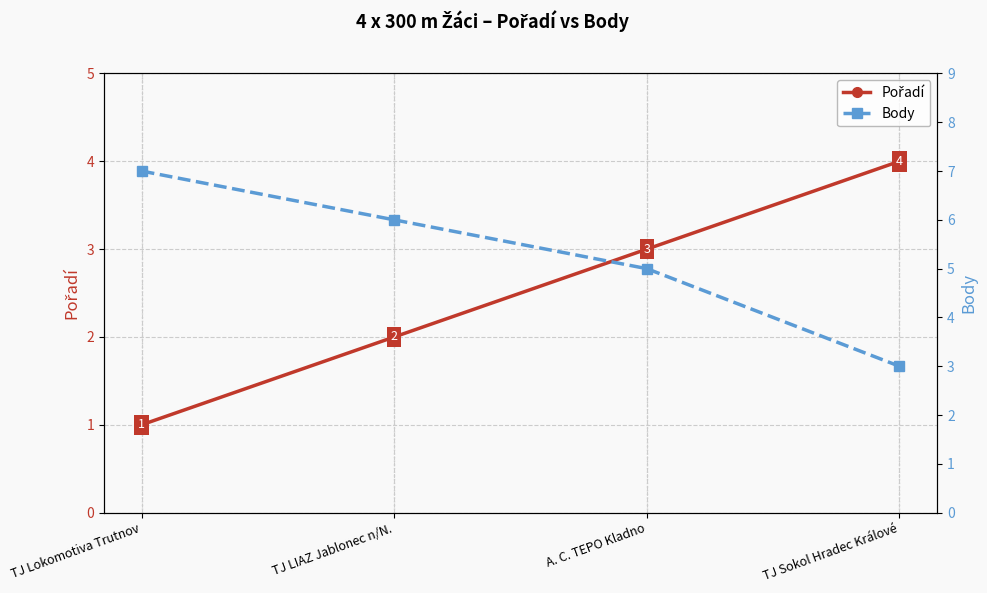

Count the number of categories in the chart.

4